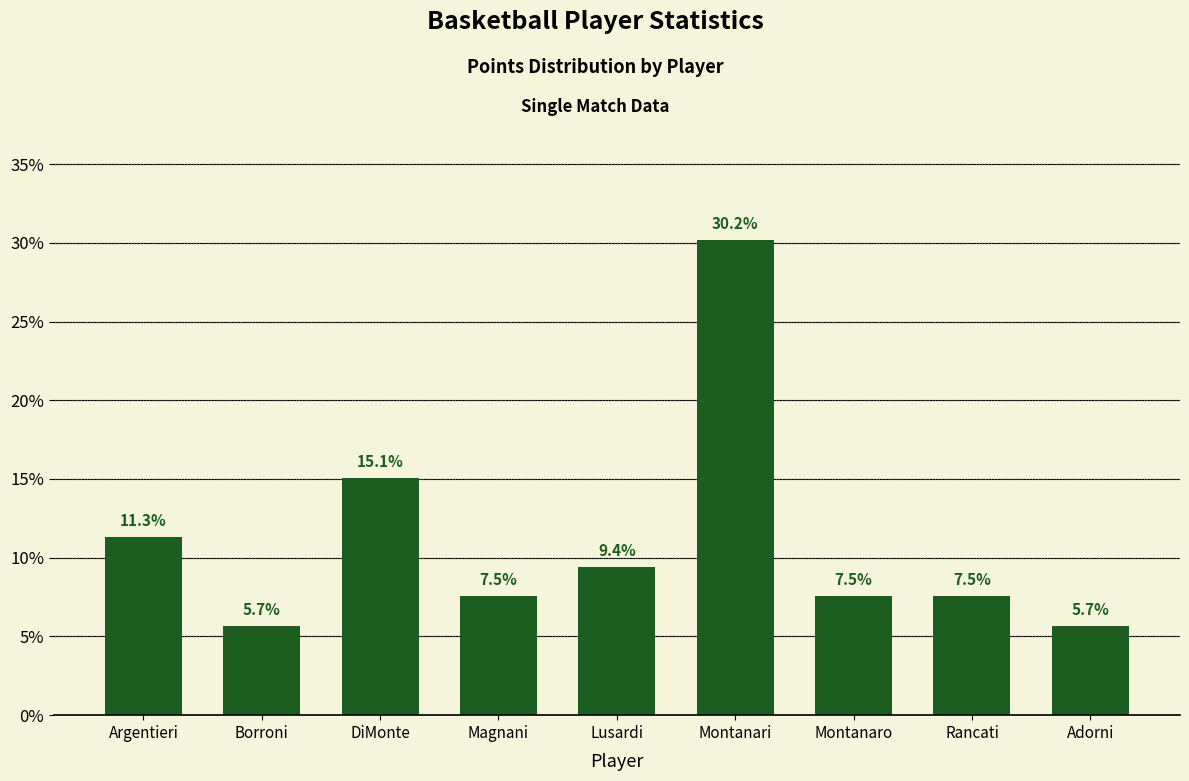

What is the difference between the maximum and minimum values?

24.5